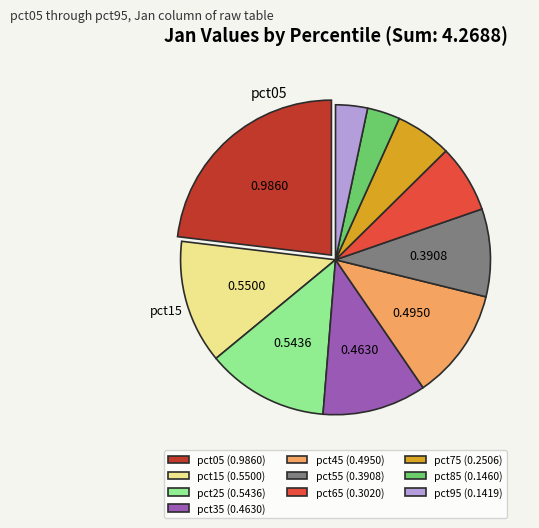

Is pct15 the majority of the pie?

No